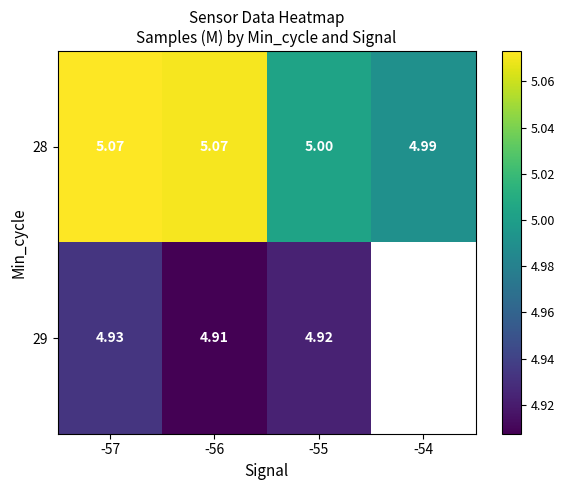

What is the difference between the maximum and minimum values in the 28 series?

0.1